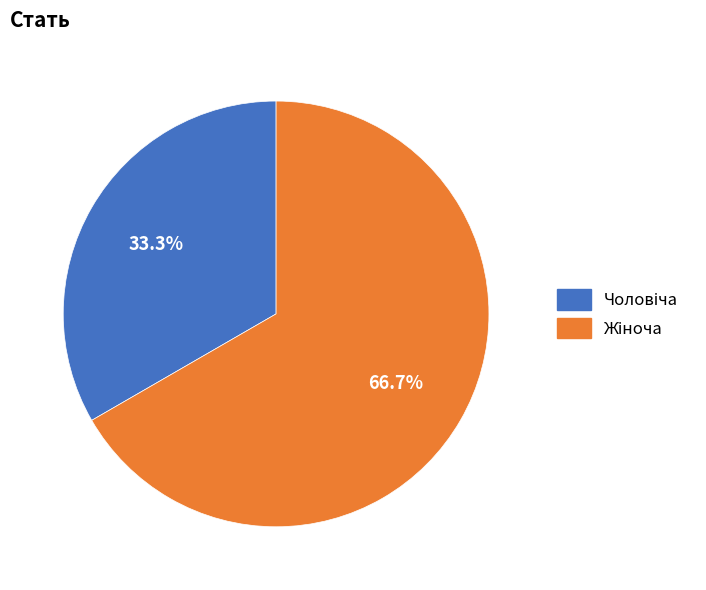

Is there a majority slice in this chart?

Yes